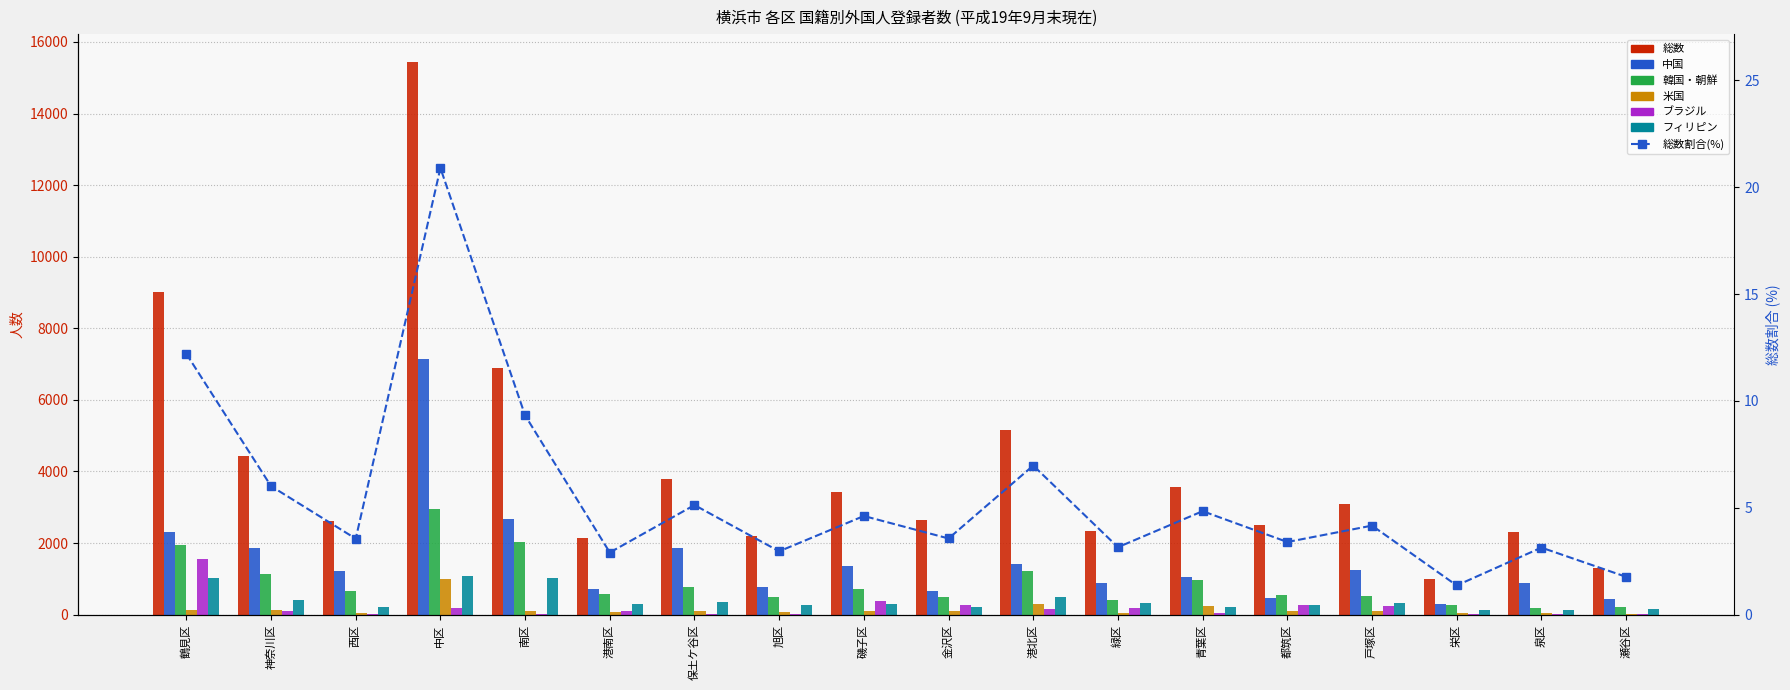

Reading right to left, list all the values displayed in this chart.

総数: 1309	2320	1010	3080	2513	3580	2333	5158	2635	3413	2191	3791	2150	6891	15448	2628	4446	9023
中国: 444	895	289	1244	454	1062	871	1403	647	1360	770	1856	715	2677	7135	1222	1851	2322
韓国・朝鮮: 201	196	256	529	545	979	417	1219	492	723	499	782	567	2021	2938	671	1143	1945
米国: 22	33	60	111	96	245	53	287	110	104	73	91	68	109	995	49	135	129
ブラジル: 20	28	32	254	263	49	195	156	277	377	20	31	101	23	177	22	96	1565
フィリピン: 153	139	120	314	261	222	338	504	214	290	283	350	303	1037	1070	214	406	1027